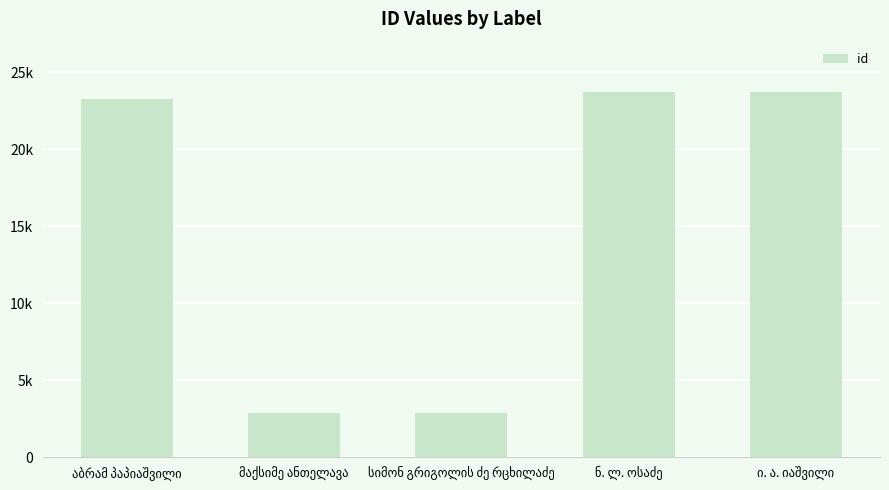

Are the bars horizontal?

No